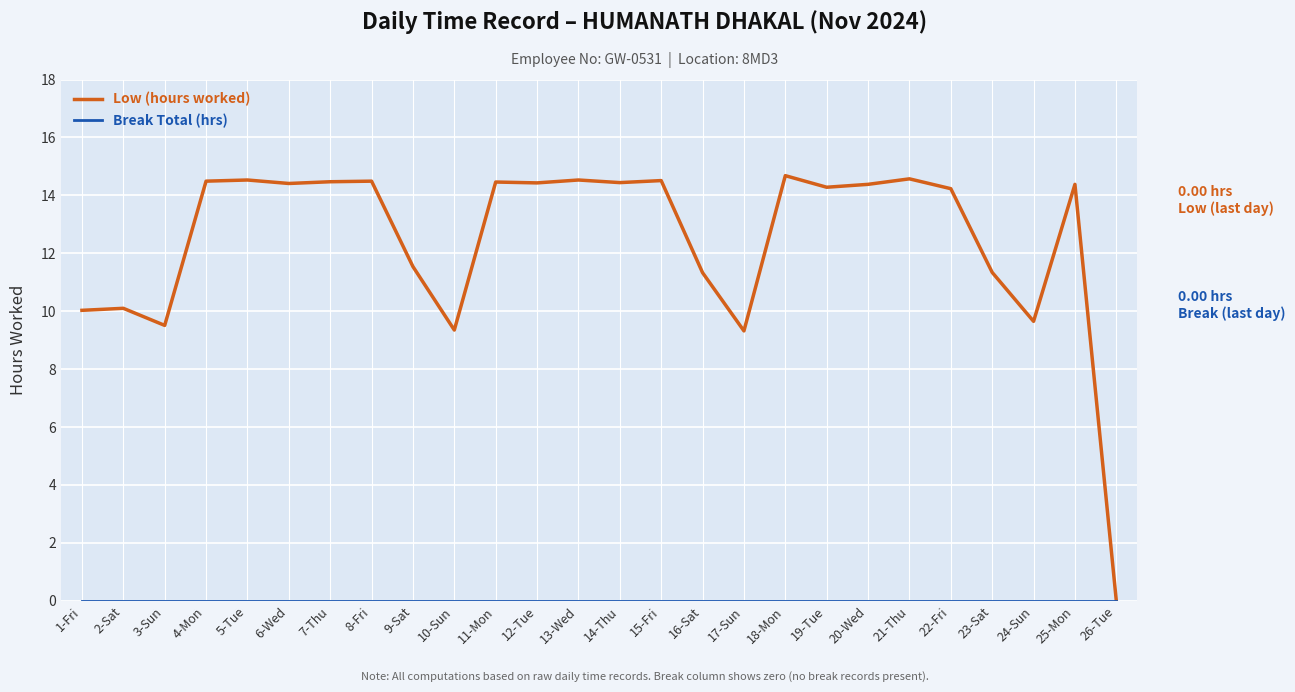

Which series has the widest spread of values?

Low (hours worked)